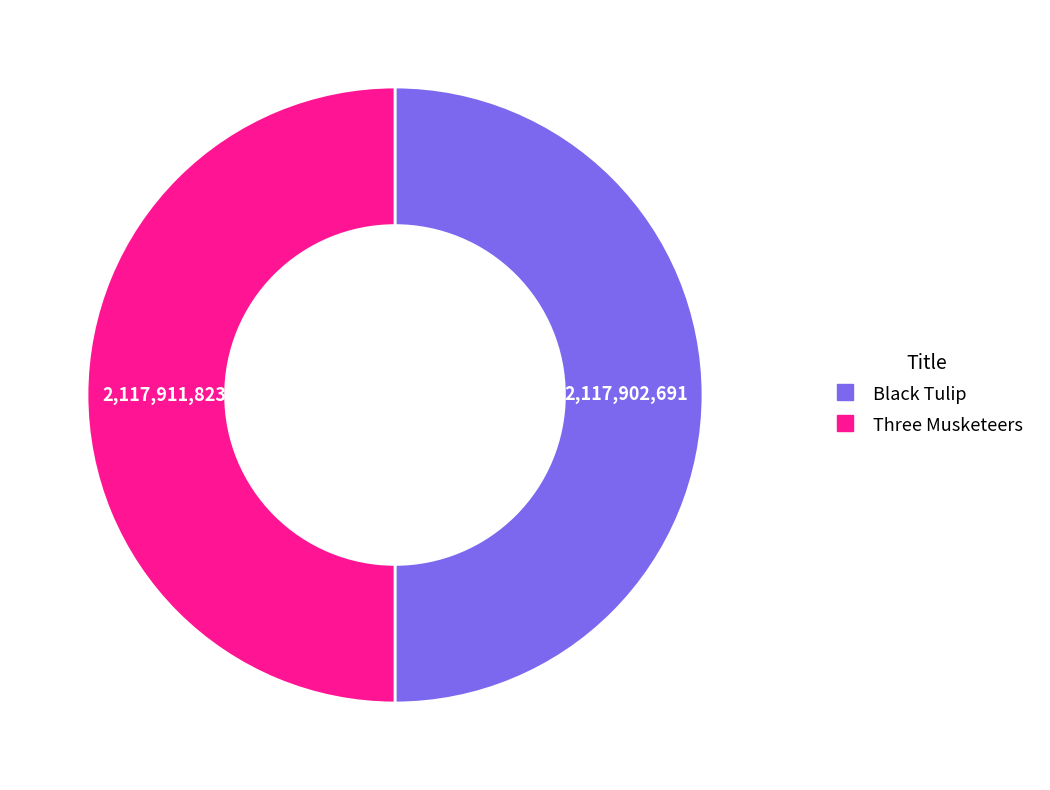

The Black Tulip slice represents 50% of the pie. True or false?

True